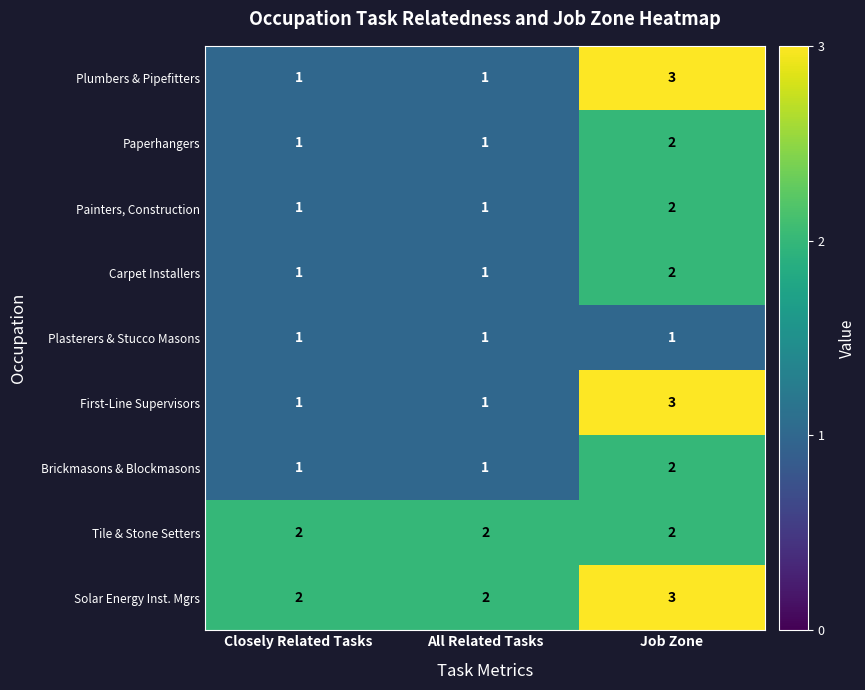

At how many categories does at least one series exceed 1?

3